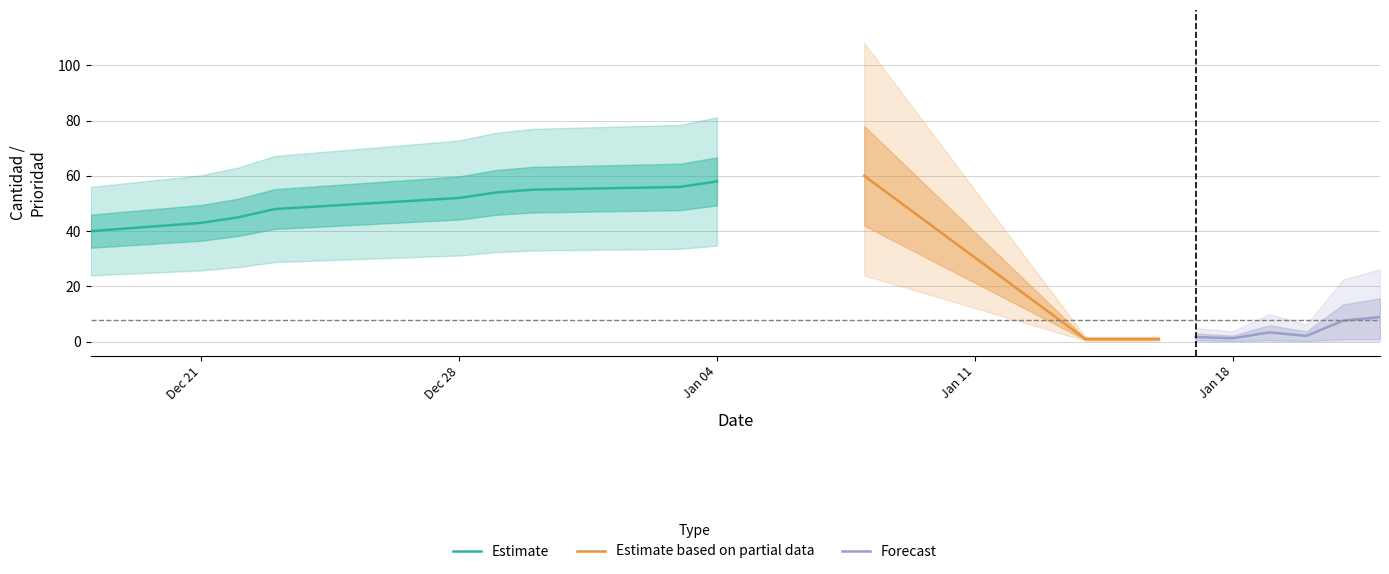

True or false: Cantidad and Prioridad cross at least once.

False